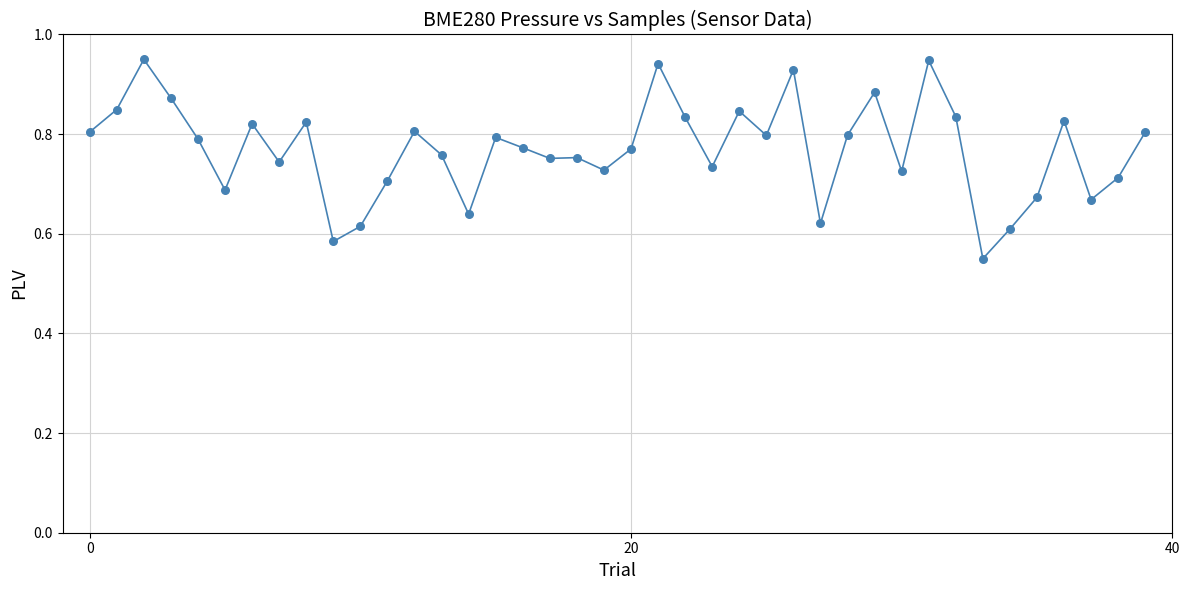

What is the difference between the maximum and minimum values?

0.4